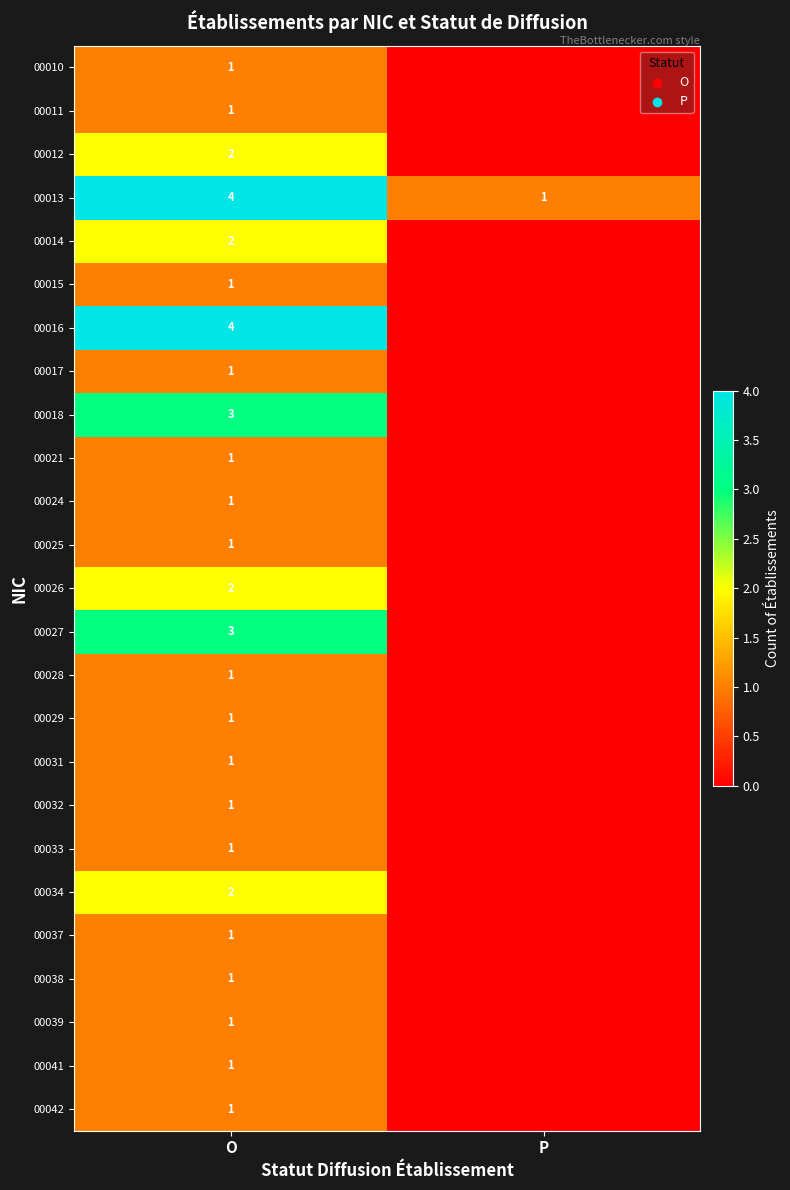

Rank the categories by 00013 value from highest to lowest.

O, P